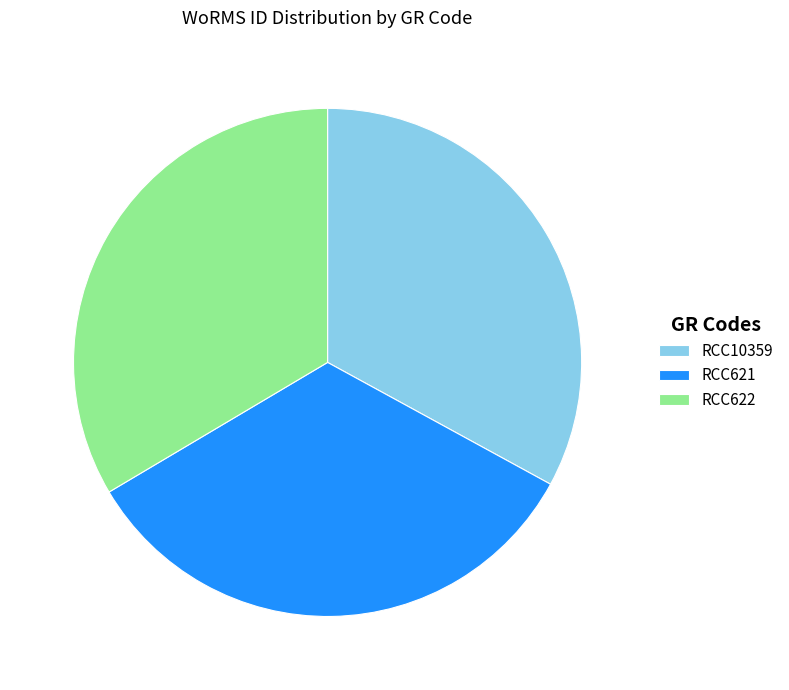

What is the ratio of the value at RCC621 to the value at RCC622?

1.0